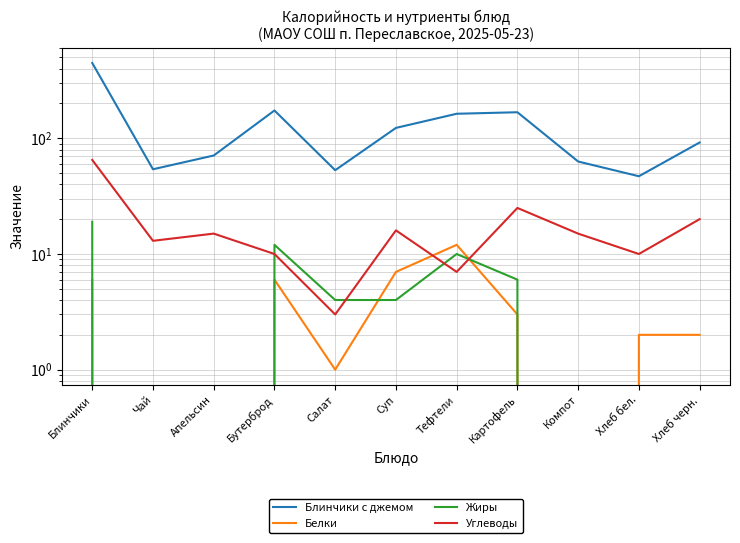

Which has a higher value, Тефтели or Салат?

Тефтели